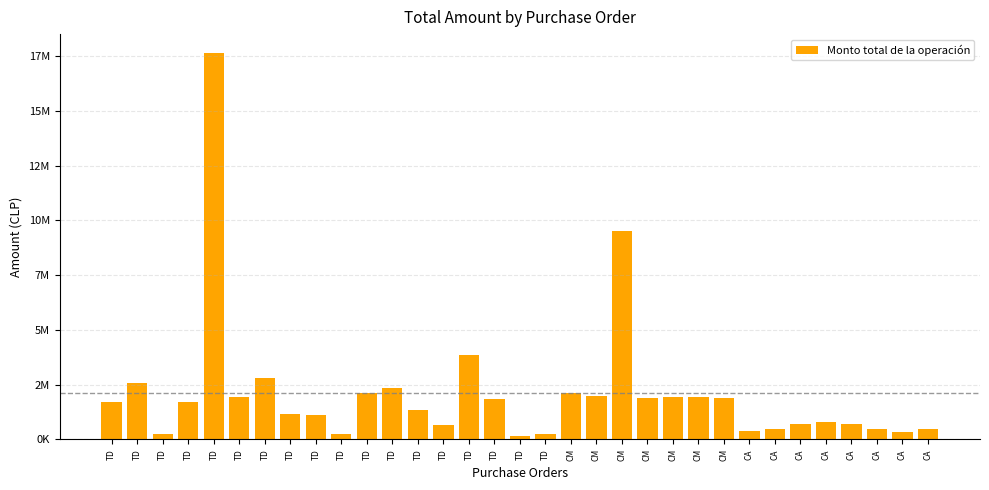

What is the minimum value shown in the chart?

138516